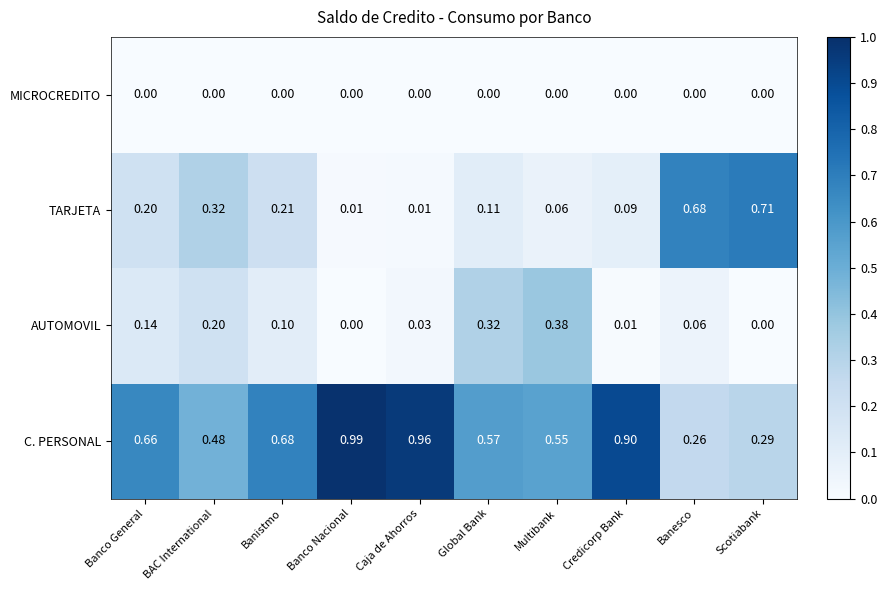

Which category has the highest value across all series?

Banco Nacional